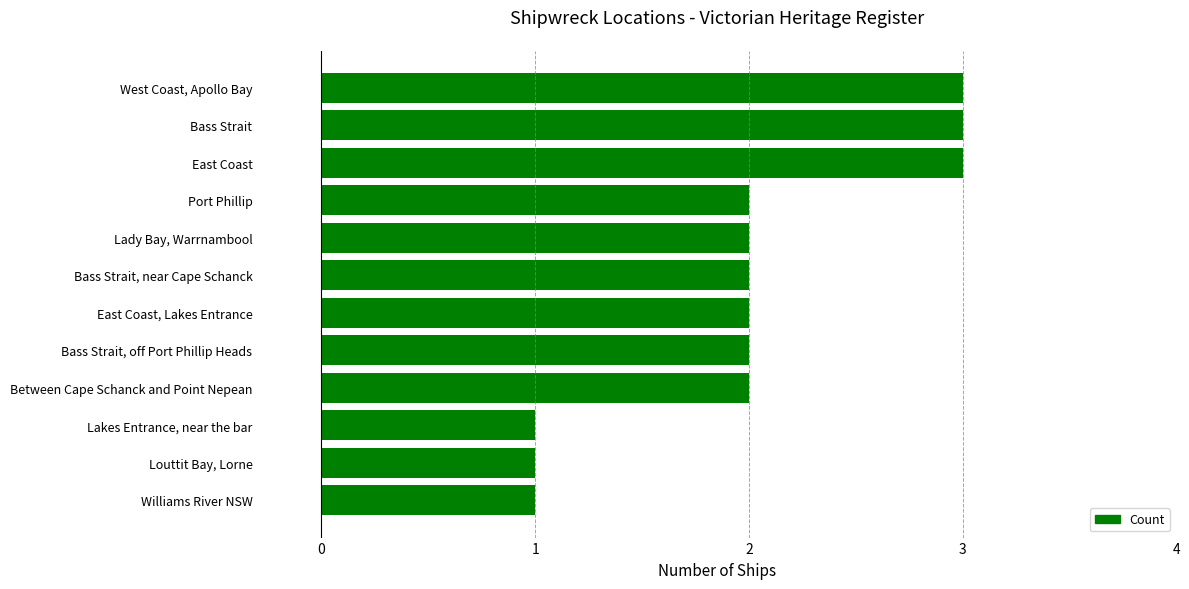

What position from the bottom is West Coast, Apollo Bay?

12